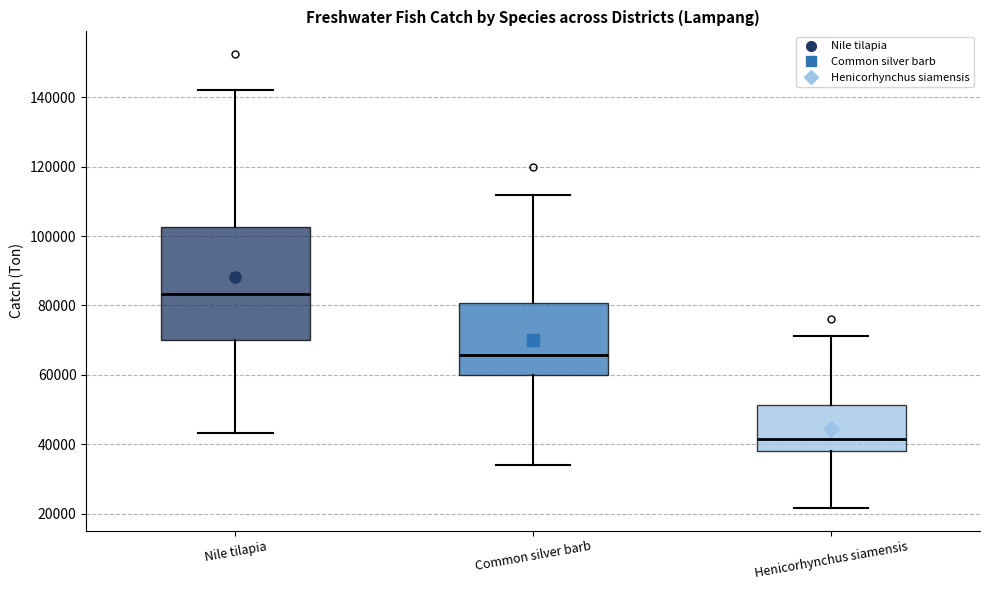

Reading left to right, read every box against the y-axis: the position of its median line, the range the box covers, and the ends of its whiskers. The values are not printed on the chart, so give them approximately, as read against the axis.

Nile tilapia: median 84000, box 70000 to 102000, whiskers 44000 to 142000
Common silver barb: median 66000, box 60000 to 80000, whiskers 34000 to 112000
Henicorhynchus siamensis: median 42000, box 38000 to 52000, whiskers 22000 to 72000